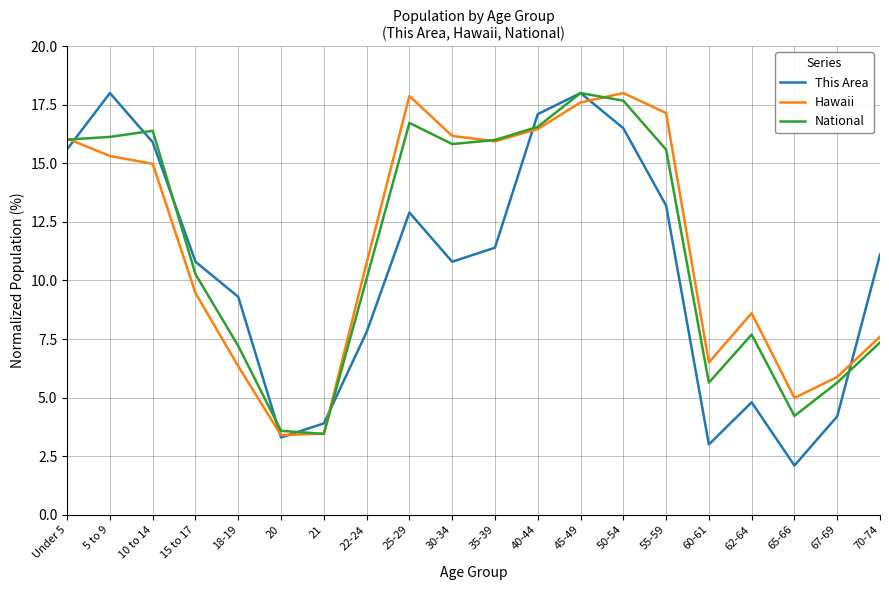

At 55-59, list the series in order from smallest to largest.

This Area, National, Hawaii